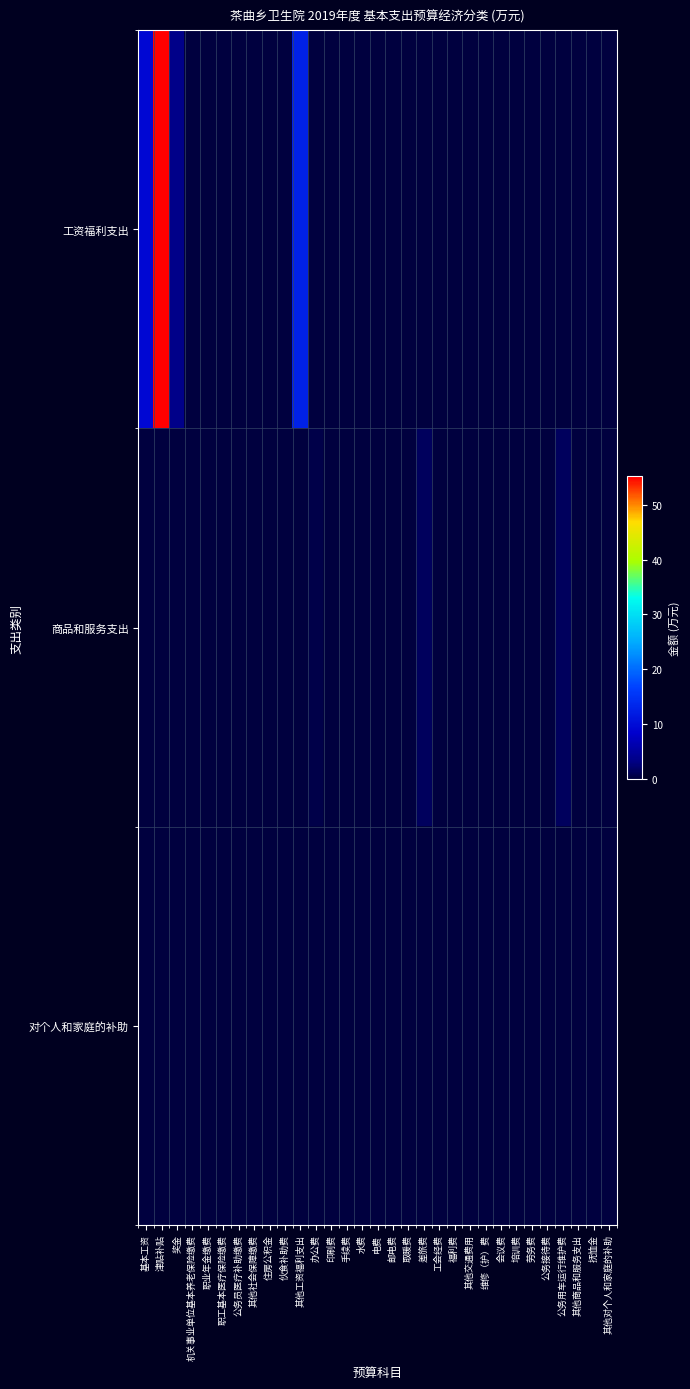

Reading right to left, transcribe all the data shown in this chart.

工资福利支出: 其他对个人和家庭的补助=0.0	抚恤金=0.0	其他商品和服务支出=0.0	公务用车运行维护费=0.0	公务接待费=0.0	劳务费=0.0	培训费=0.0	会议费=0.0	维修（护）费=0.0	其他交通费用=0.0	福利费=0.0	工会经费=0.0	差旅费=0.0	取暖费=0.0	邮电费=0.0	电费=0.0	水费=0.0	手续费=0.0	印刷费=0.0	办公费=0.0	其他工资福利支出=12.6	伙食补助费=0.0	住房公积金=0.0	其他社会保障缴费=0.0	公务员医疗补助缴费=0.0	职工基本医疗保险缴费=0.0	职业年金缴费=0.0	机关事业单位基本养老保险缴费=0.0	奖金=3.5	津贴补贴=55.2	基本工资=9.3
商品和服务支出: 其他对个人和家庭的补助=0.0	抚恤金=0.0	其他商品和服务支出=0.0	公务用车运行维护费=1.4	公务接待费=0.0	劳务费=0.0	培训费=0.0	会议费=0.0	维修（护）费=0.2	其他交通费用=0.0	福利费=0.0	工会经费=0.0	差旅费=1.4	取暖费=0.2	邮电费=0.2	电费=0.0	水费=0.0	手续费=0.0	印刷费=0.1	办公费=0.5	其他工资福利支出=0.0	伙食补助费=0.0	住房公积金=0.0	其他社会保障缴费=0.0	公务员医疗补助缴费=0.0	职工基本医疗保险缴费=0.0	职业年金缴费=0.0	机关事业单位基本养老保险缴费=0.0	奖金=0.0	津贴补贴=0.0	基本工资=0.0
对个人和家庭的补助: 其他对个人和家庭的补助=0.0	抚恤金=0.0	其他商品和服务支出=0.0	公务用车运行维护费=0.0	公务接待费=0.0	劳务费=0.0	培训费=0.0	会议费=0.0	维修（护）费=0.0	其他交通费用=0.0	福利费=0.0	工会经费=0.0	差旅费=0.0	取暖费=0.0	邮电费=0.0	电费=0.0	水费=0.0	手续费=0.0	印刷费=0.0	办公费=0.0	其他工资福利支出=0.0	伙食补助费=0.0	住房公积金=0.0	其他社会保障缴费=0.0	公务员医疗补助缴费=0.0	职工基本医疗保险缴费=0.0	职业年金缴费=0.0	机关事业单位基本养老保险缴费=0.0	奖金=0.0	津贴补贴=0.0	基本工资=0.0